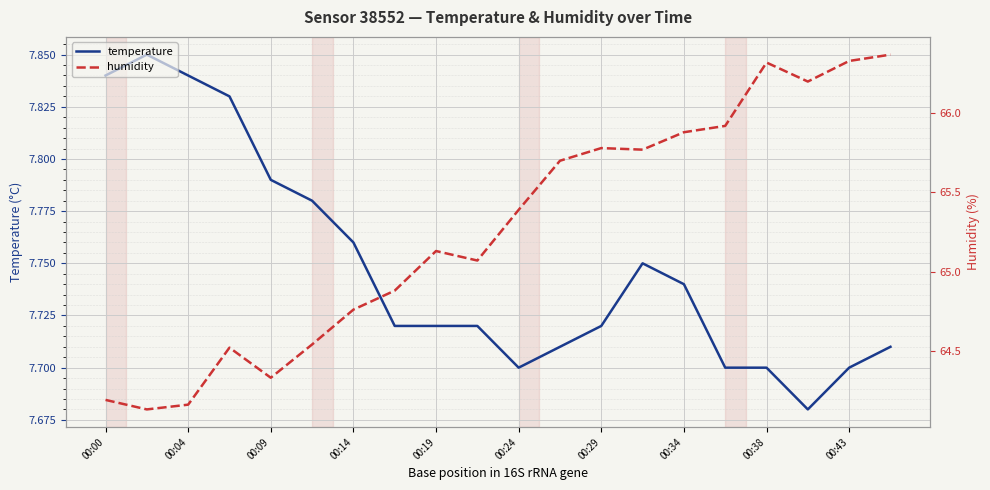

The temperature series shows 2.8 at 00:38. True or false?

False